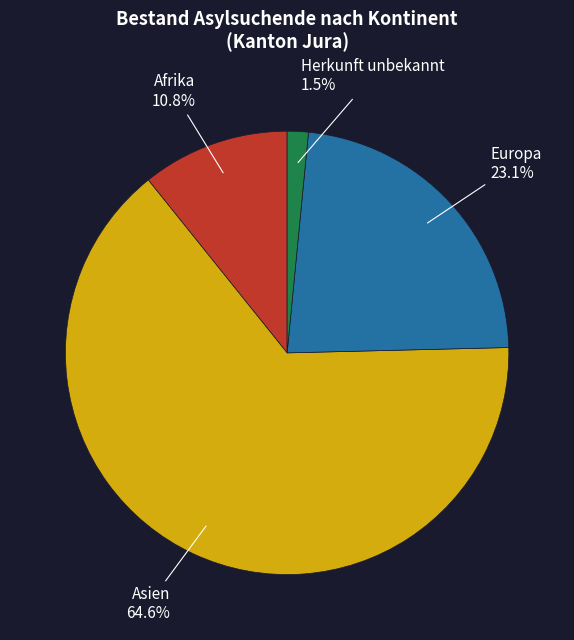

To the nearest percent, what percentage of the pie is Afrika?

11%